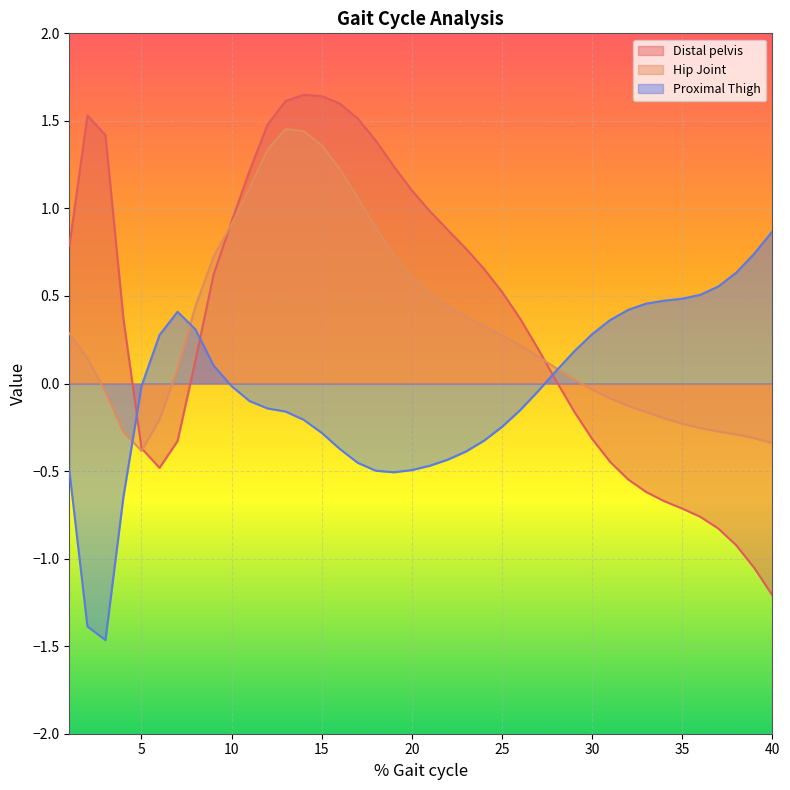

How many interior local valleys does the Hip Joint series have?

1